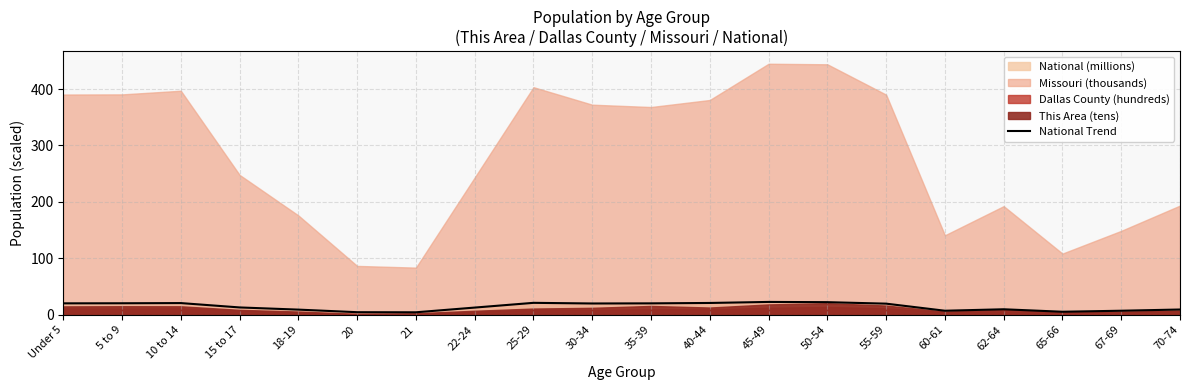

Rank the categories by value from highest to lowest.

45-49, 50-54, 25-29, 40-44, 10 to 14, 5 to 9, Under 5, 35-39, 30-34, 55-59, 15 to 17, 22-24, 62-64, 70-74, 18-19, 67-69, 60-61, 65-66, 20, 21